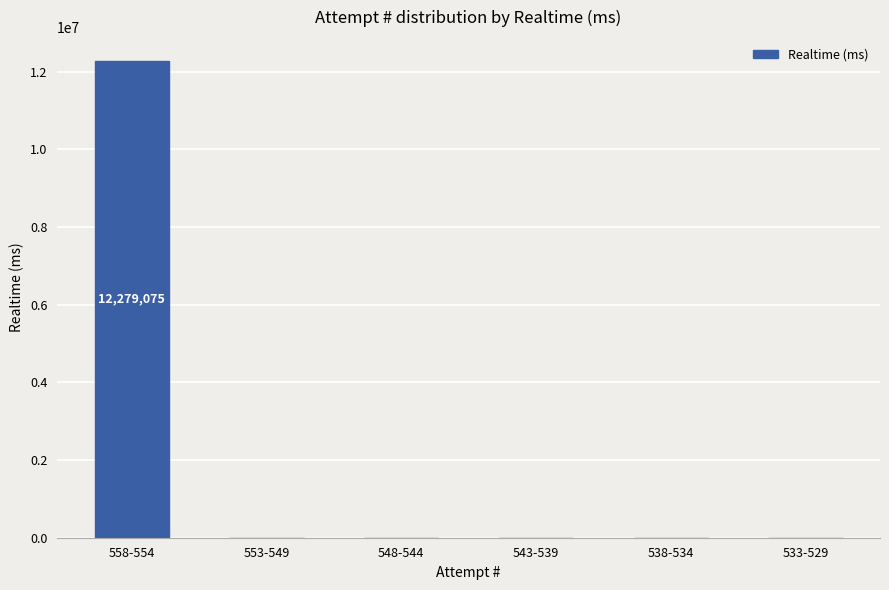

What is the difference between the values at 558-554 and 538-534?

12279075